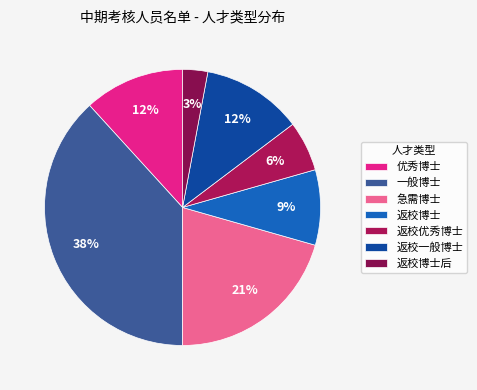

Rank the categories by value from highest to lowest.

一般博士, 急需博士, 优秀博士, 返校一般博士, 返校博士, 返校优秀博士, 返校博士后